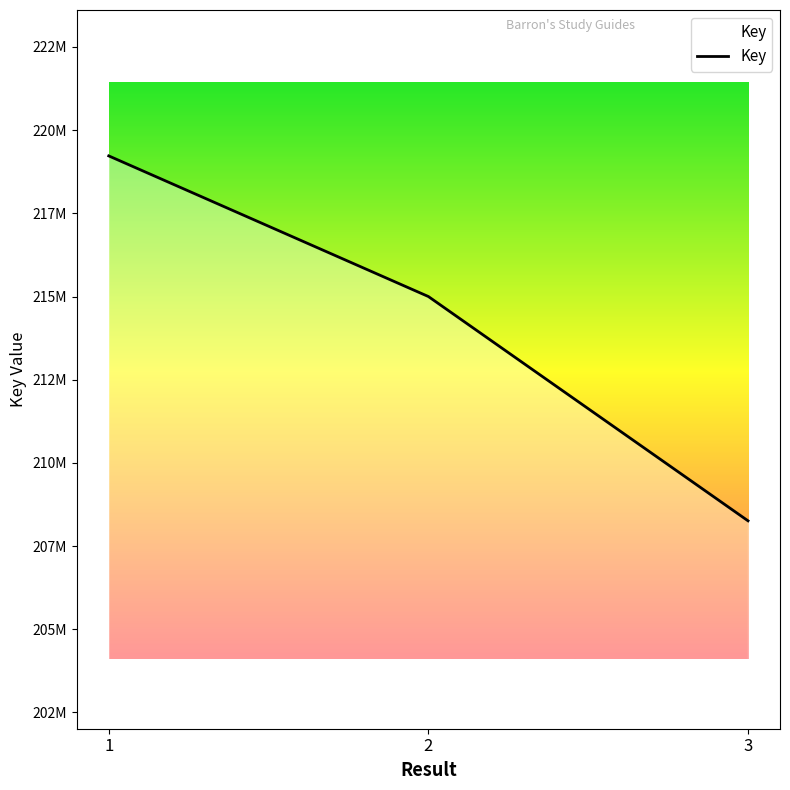

Reading right to left, what are all the values shown in this chart?

3=208259394	2=215000536	1=219227019